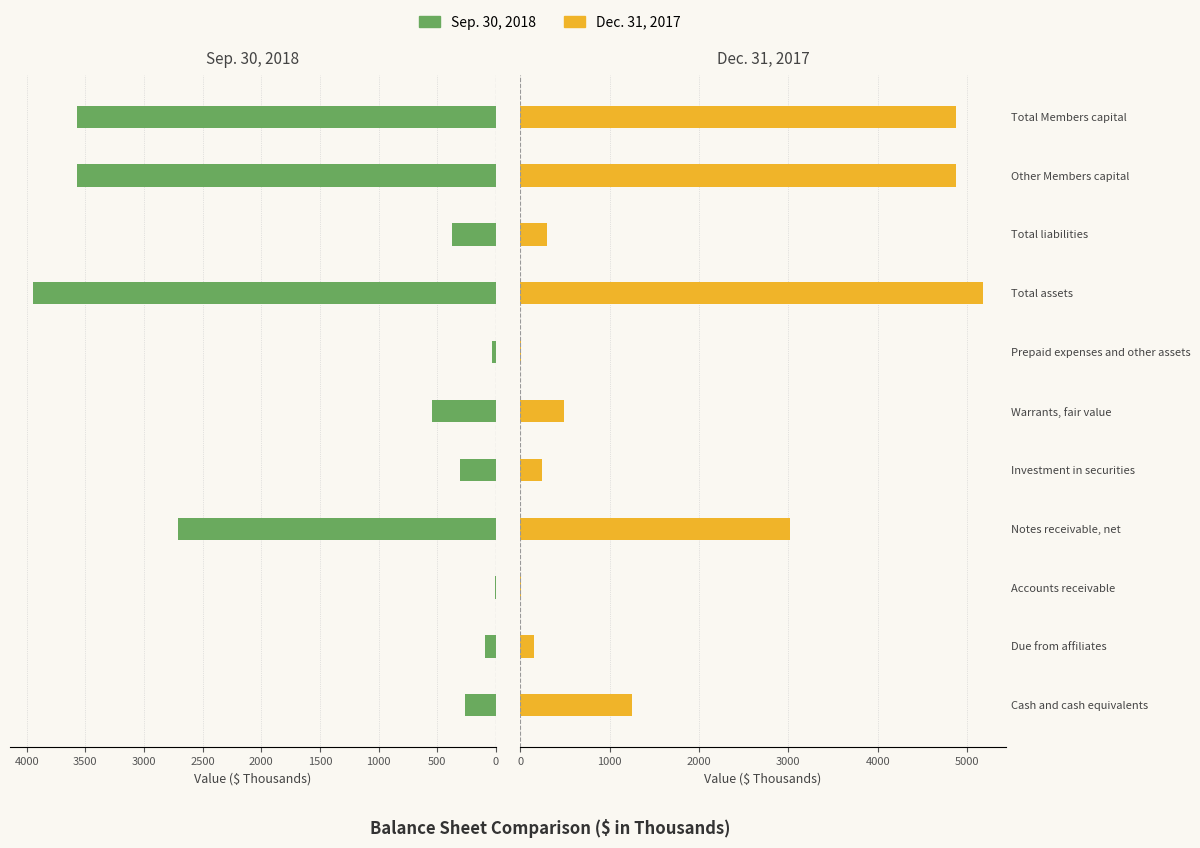

How many data points does each series have?

11